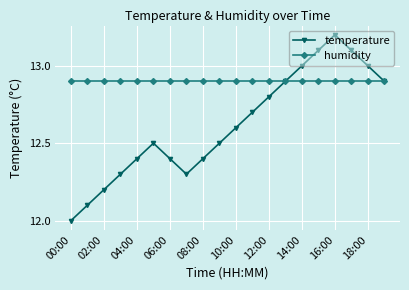

Rank the series by their maximum value, from highest to lowest.

temperature, humidity